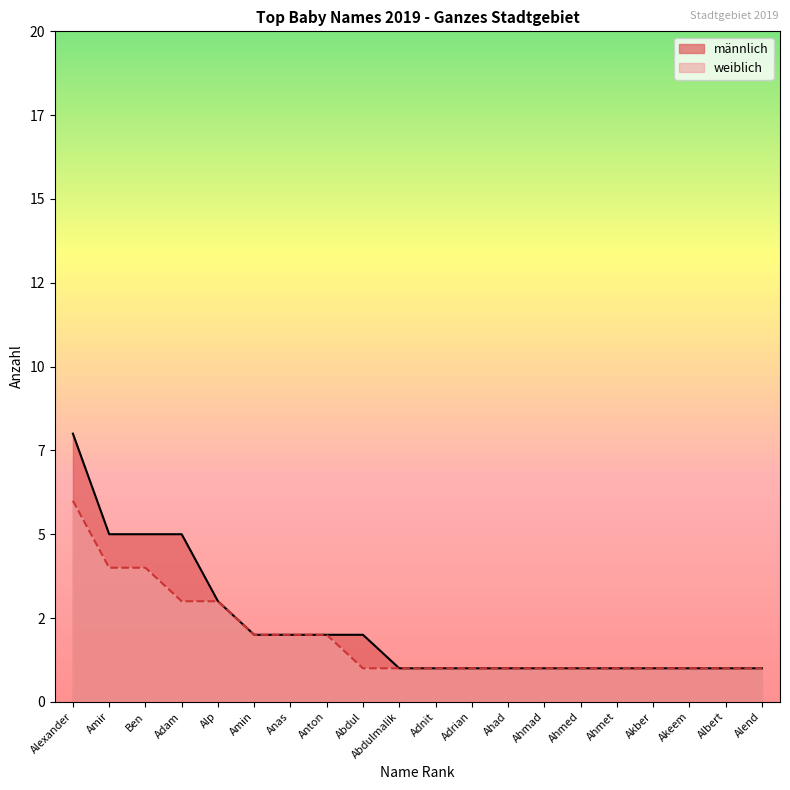

Where is männlich nearest to the value 4?

Amir